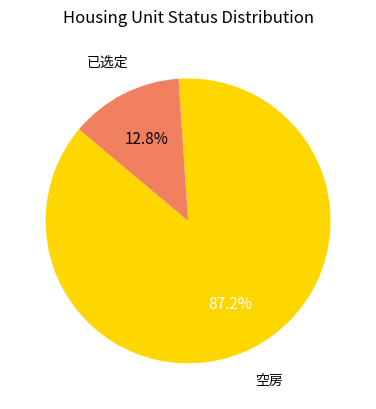

To the nearest percent, what is the average slice percentage?

50%